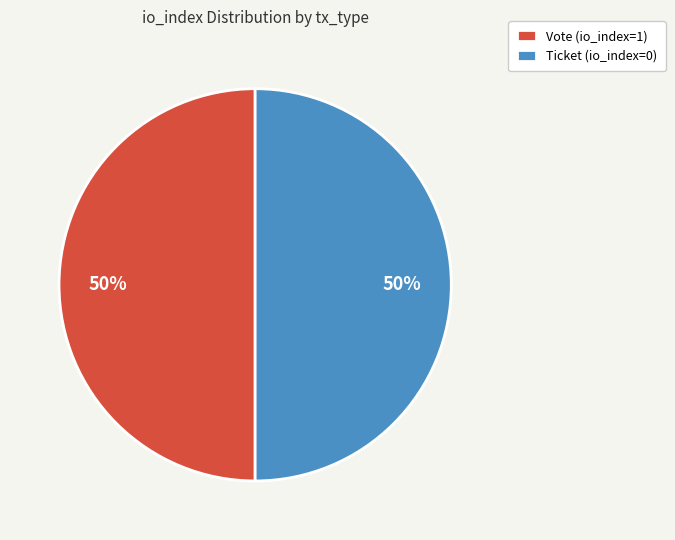

True or false: Vote (io_index=1) accounts for 90% of the total.

False